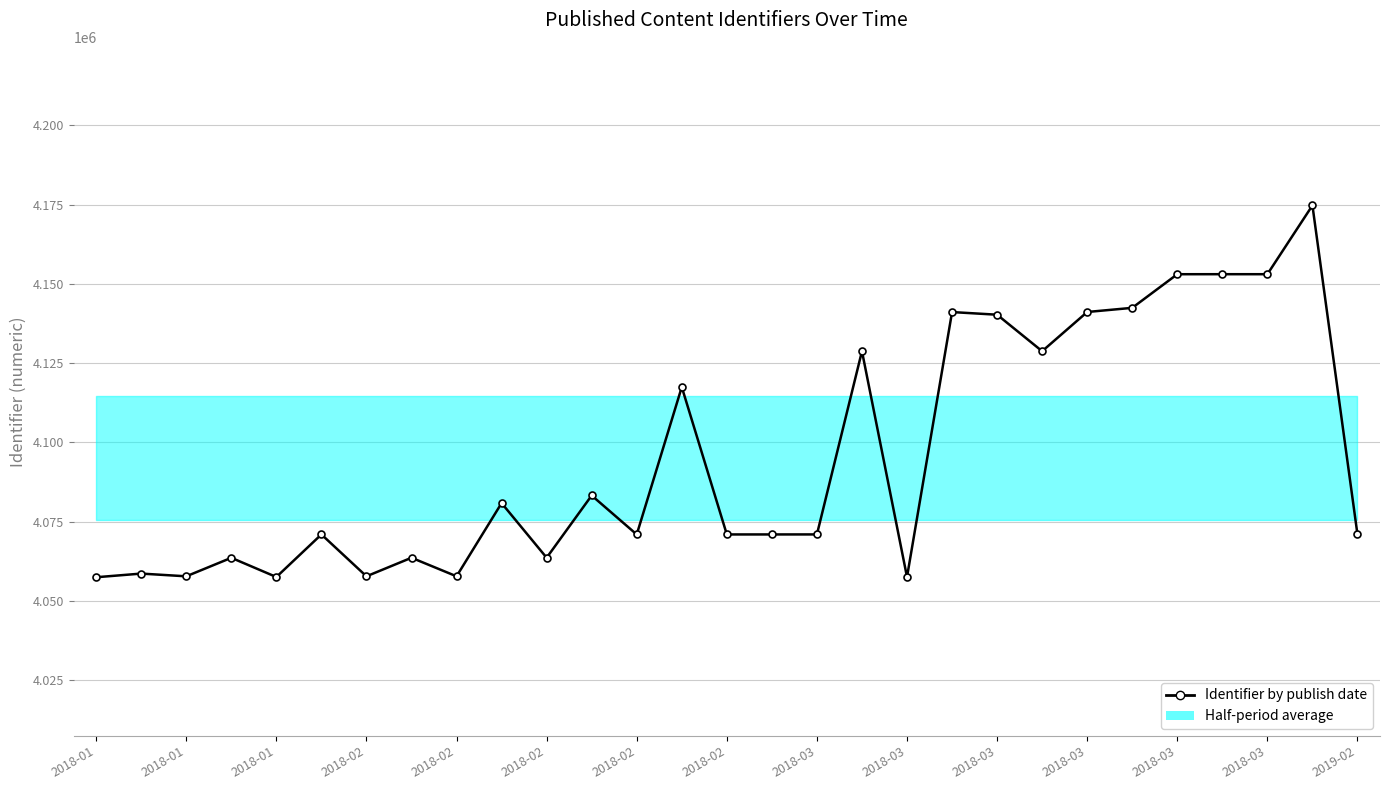

Reading left to right, what are all the values shown in this chart?

4057495	4058649	4057789	4063623	4057568	4070994	4057790	4063641	4057791	4080870	4063650	4083273	4070979	4117464	4070988	4070991	4070996	4128761	4057571	4141103	4140268	4128763	4141125	4142433	4153036	4153041	4153038	4174727	4070975